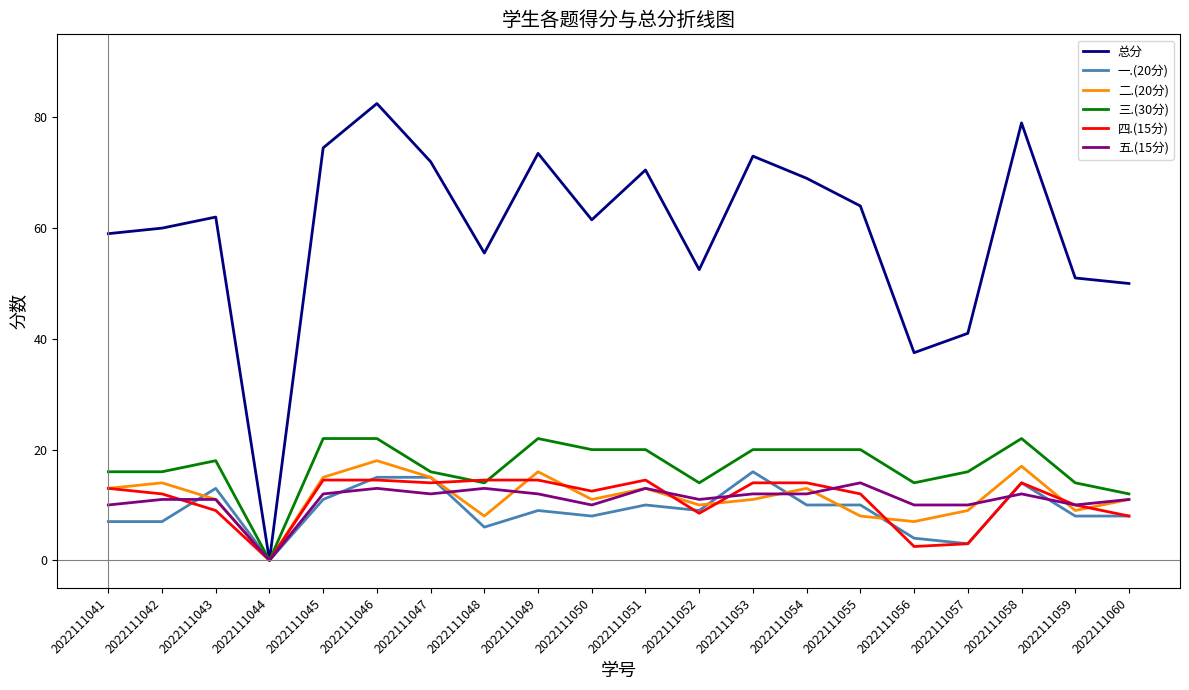

What is the highest value of the 三.(30分) series?

22.0